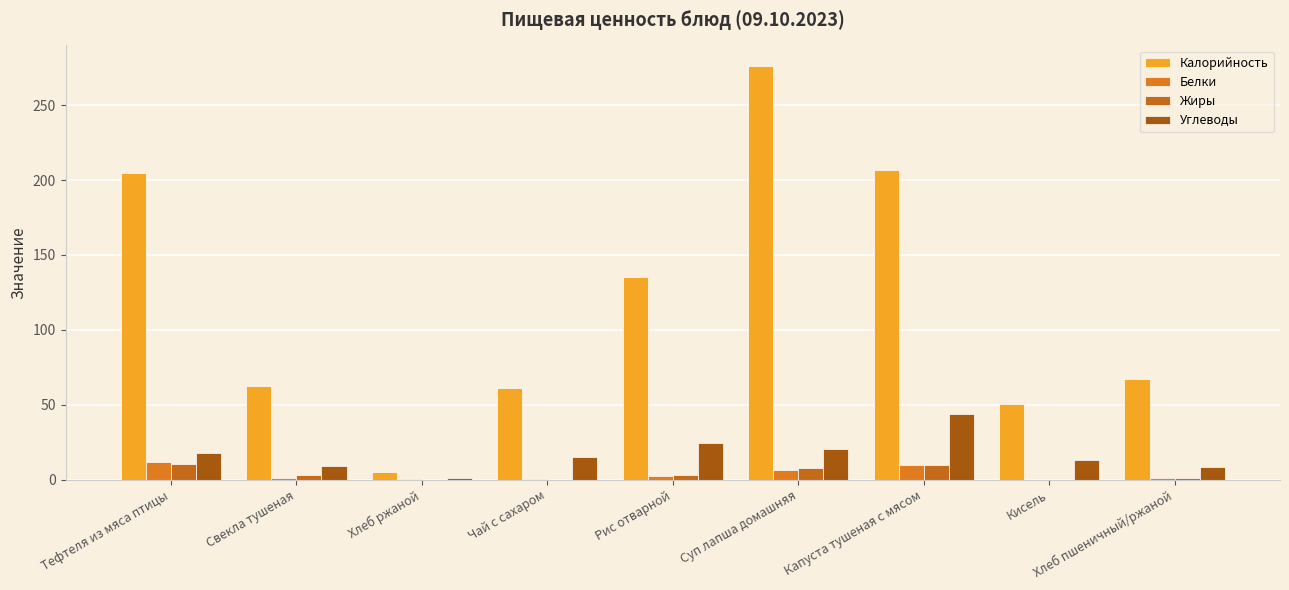

At Суп лапша домашняя, list the series in order from smallest to largest.

Белки, Жиры, Углеводы, Калорийность